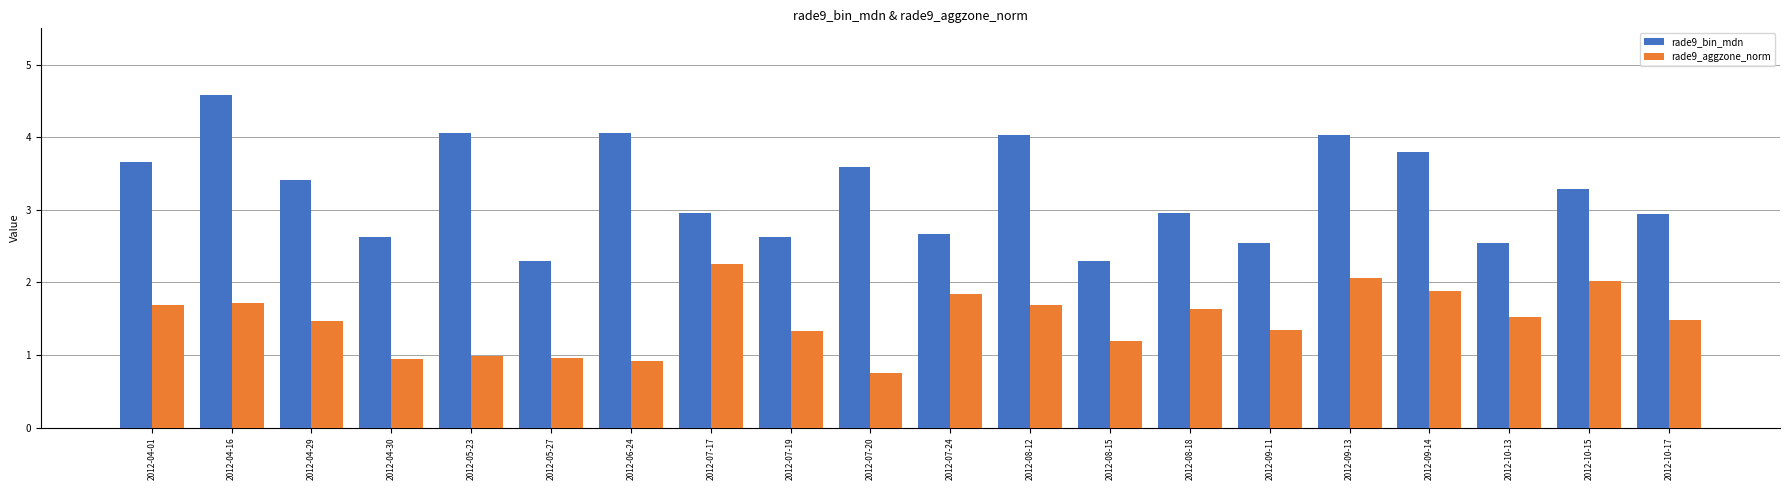

At which label does rade9_bin_mdn reach its peak?

2012-04-16